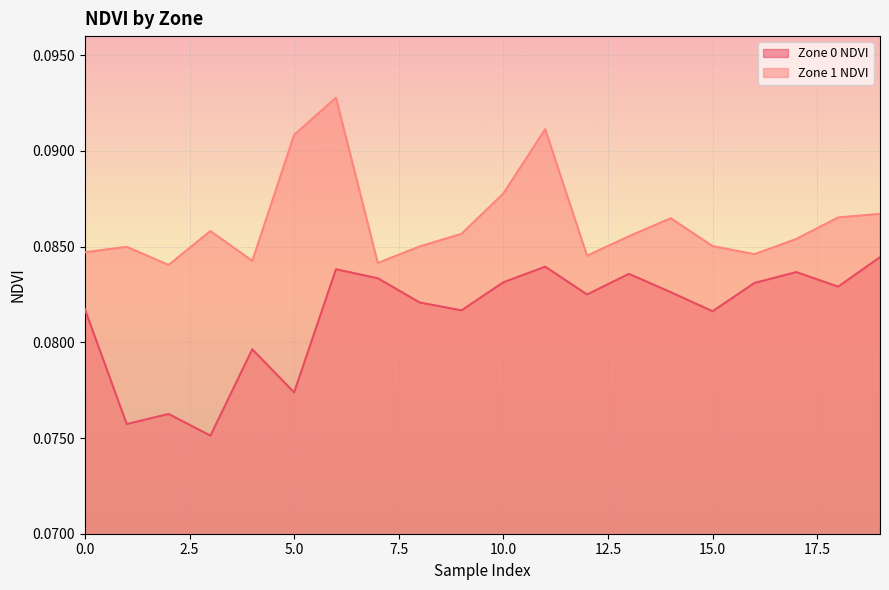

At how many categories does at least one series exceed 0?

20